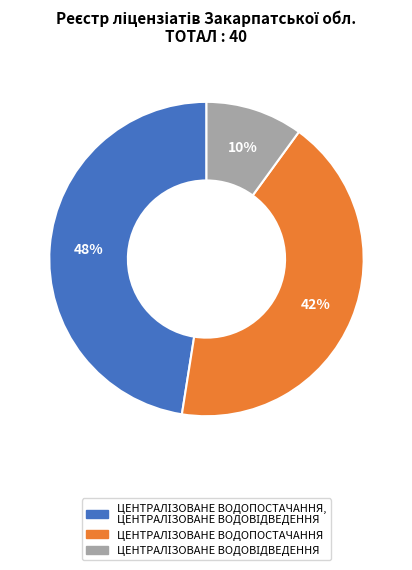

Is there a majority slice in this chart?

No